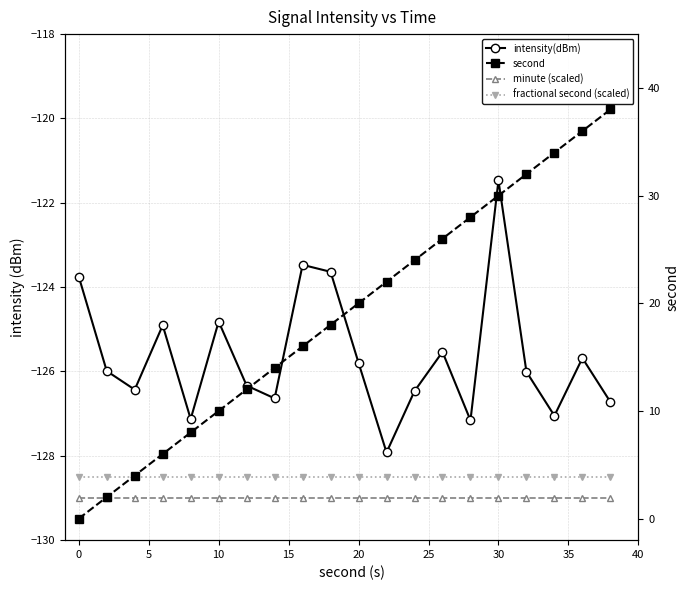

Rank the series by their maximum value, from highest to lowest.

second, intensity(dBm), fractional second (scaled), minute (scaled)